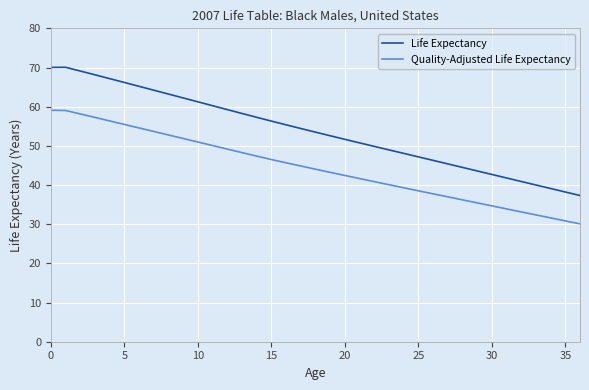

True or false: Quality-Adjusted Life Expectancy and Life Expectancy intersect in this chart.

False